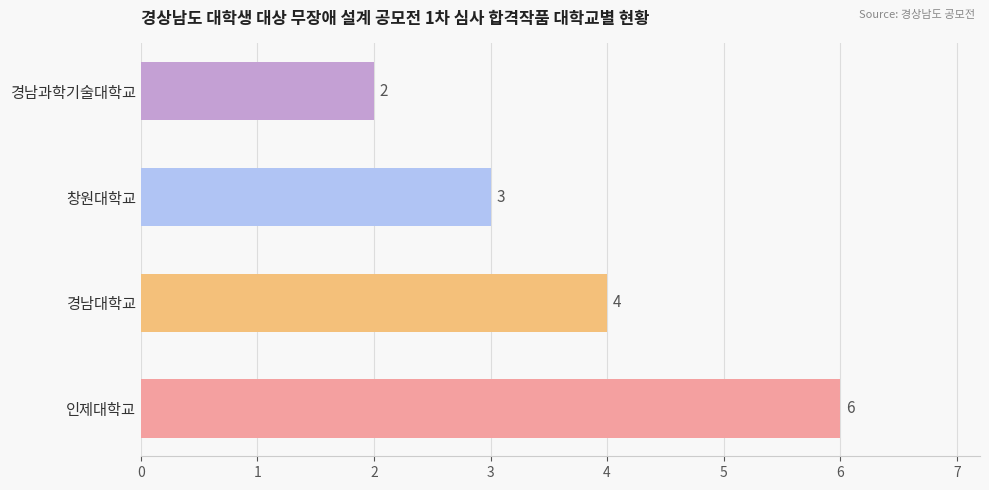

Reading bottom to top, list all the values displayed in this chart.

6	4	3	2